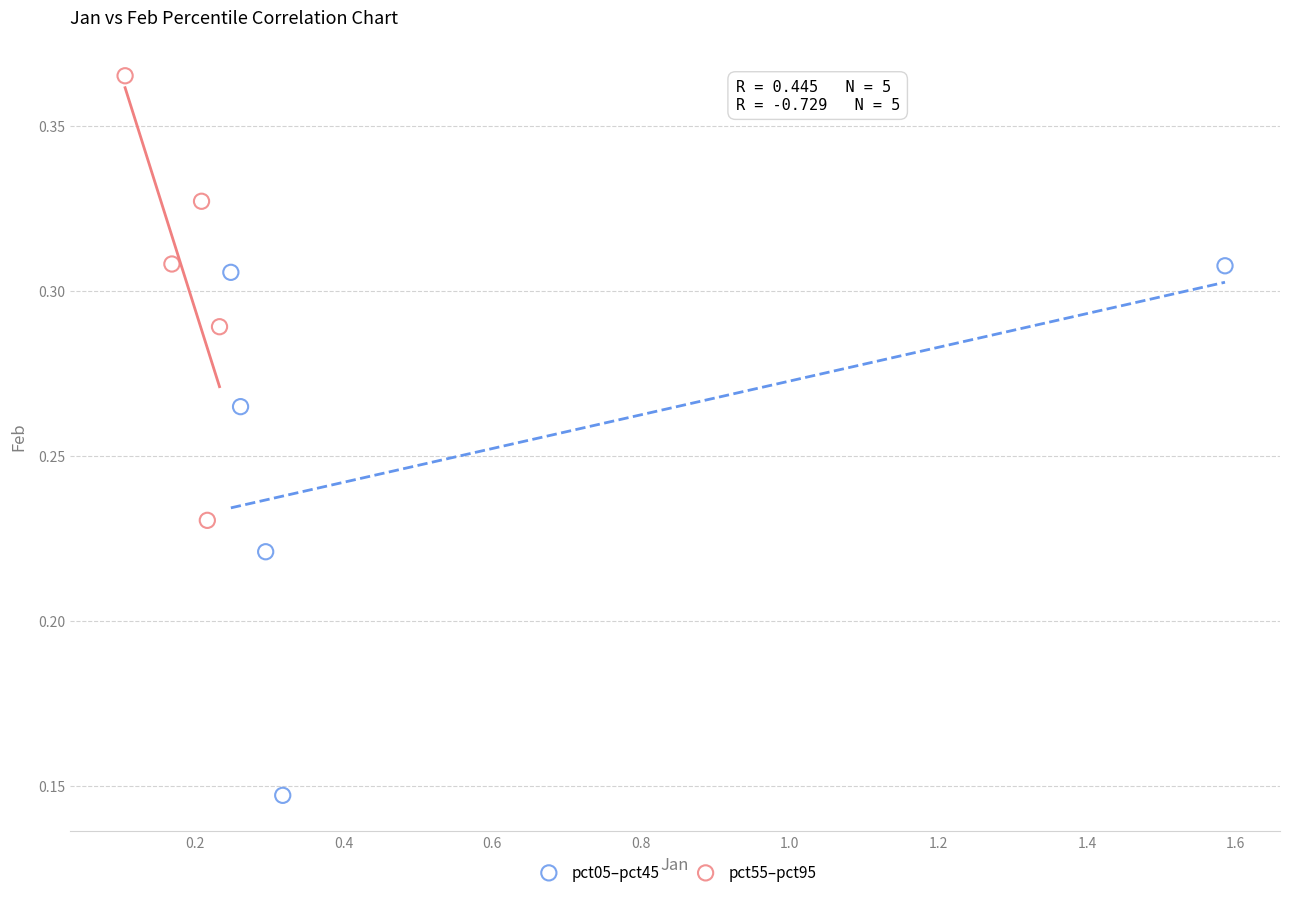

What are all the series names shown in the legend?

pct05–pct45, pct55–pct95